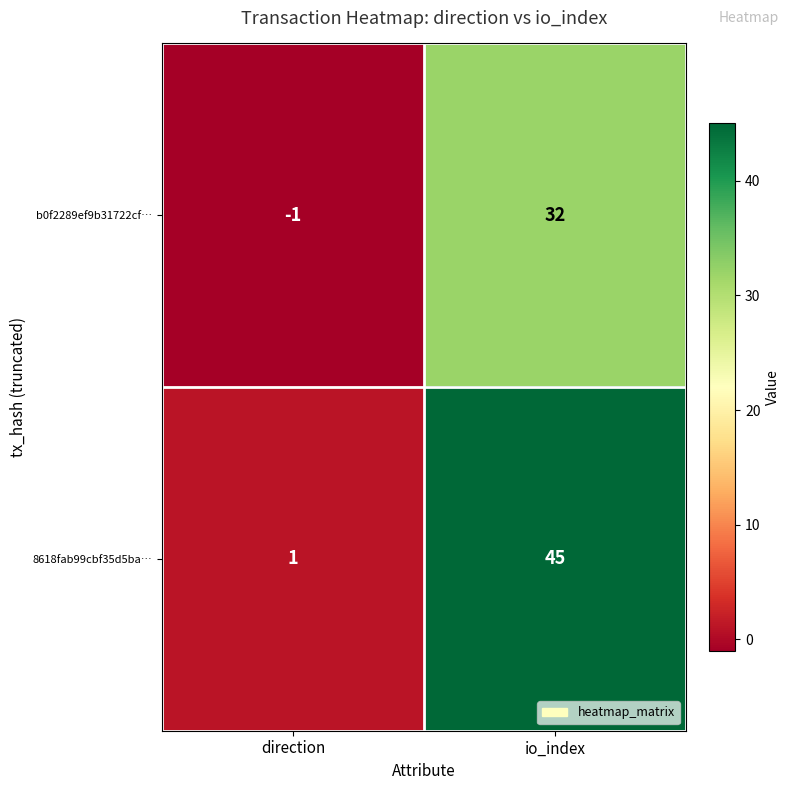

At which category is the sum across all series the highest?

io_index